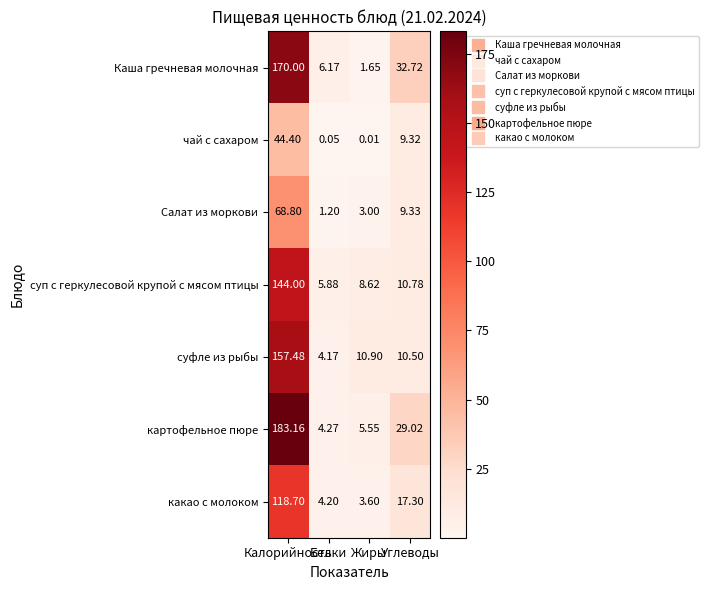

What is the greatest value displayed?

183.2